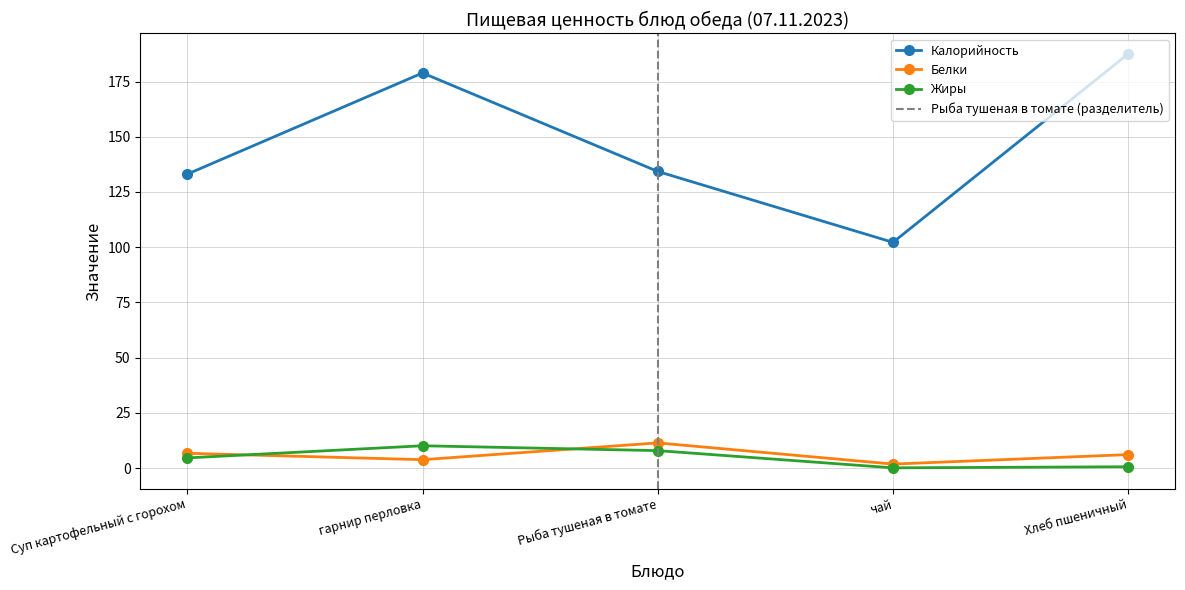

What is the label of the 2nd point from the right?

чай